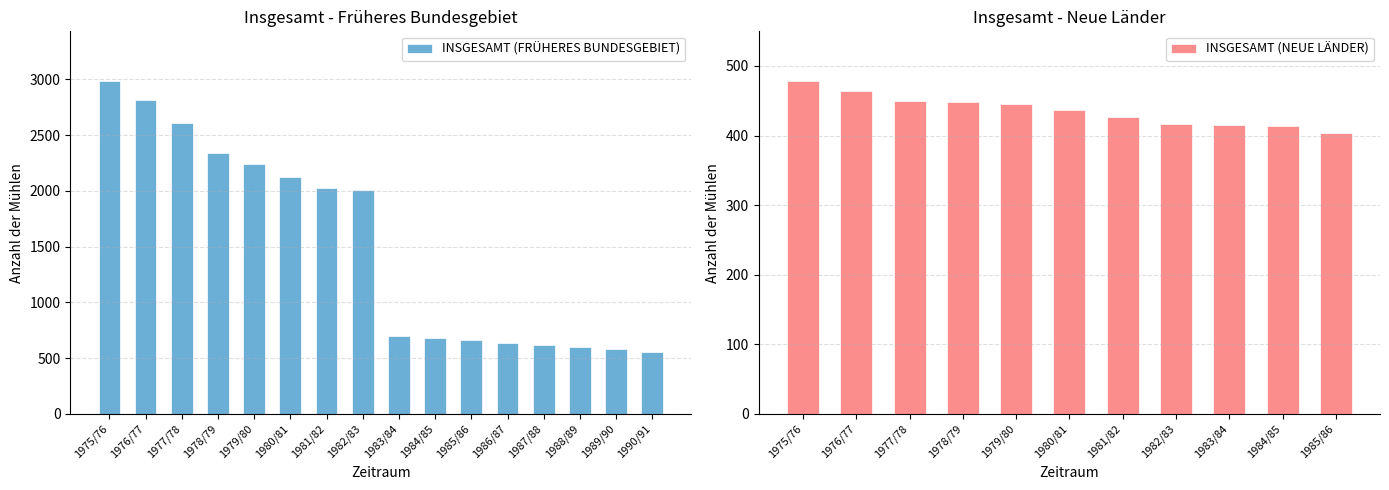

At which category does the chart reach its peak across all series?

1975/76